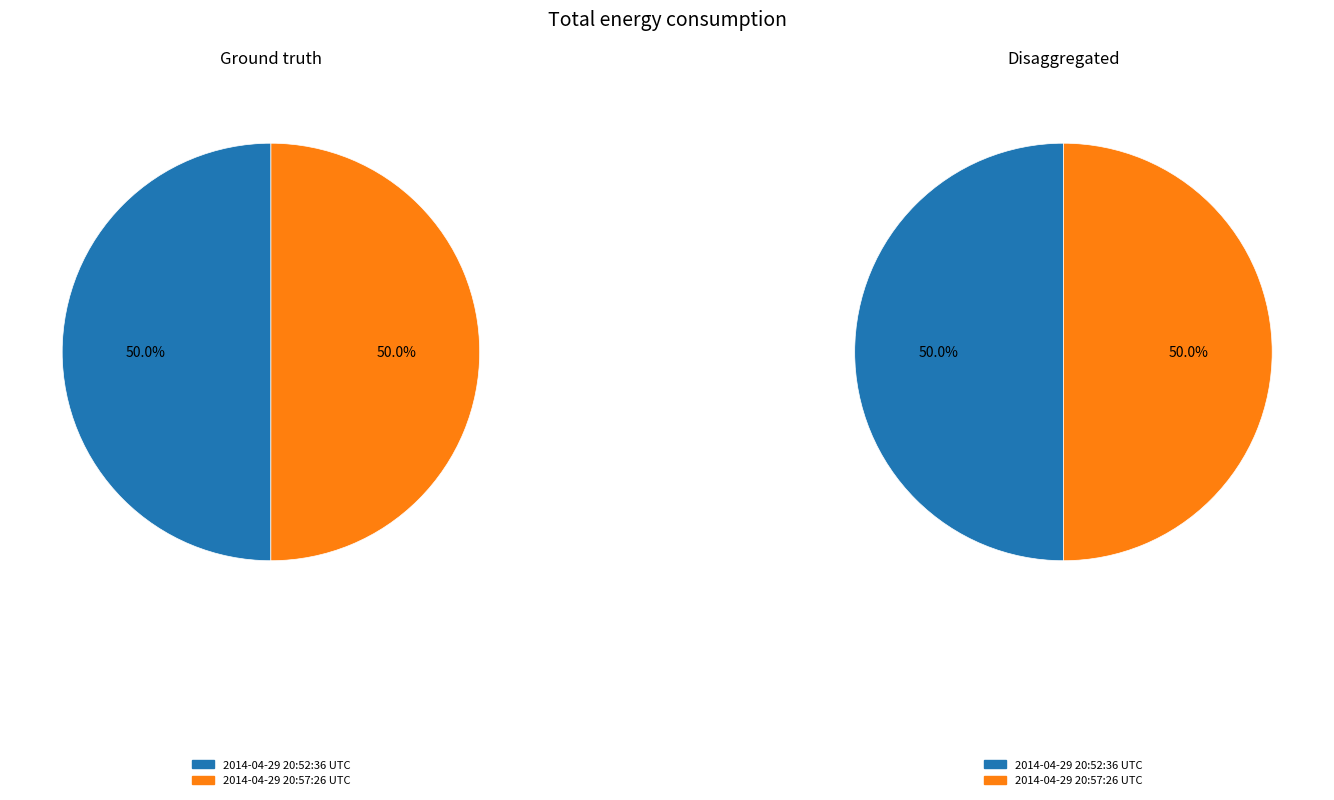

Is it true that 2014-04-29 20:57:26 UTC is 50% of the pie?

True